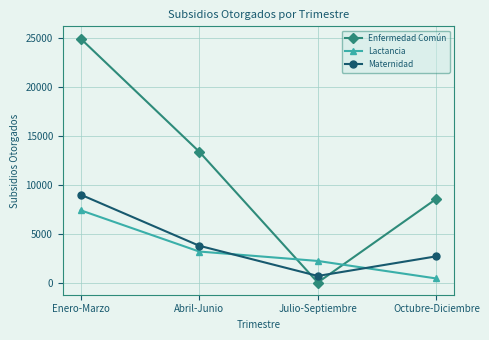

The Enfermedad Común series shows 13384 at Abril-Junio. True or false?

True